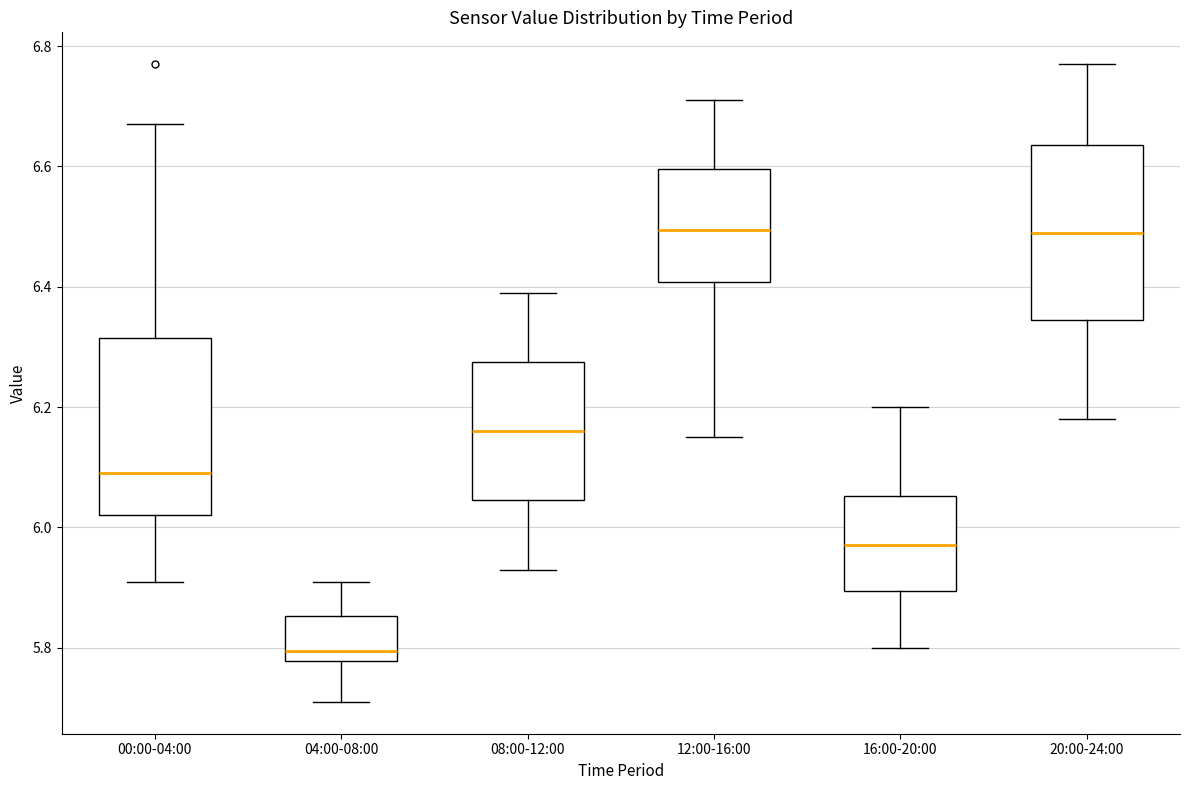

Where does the median line of the box for 16:00-20:00 sit on the y-axis? The values are not printed on the chart, so give them approximately, as read against the axis.

5.98